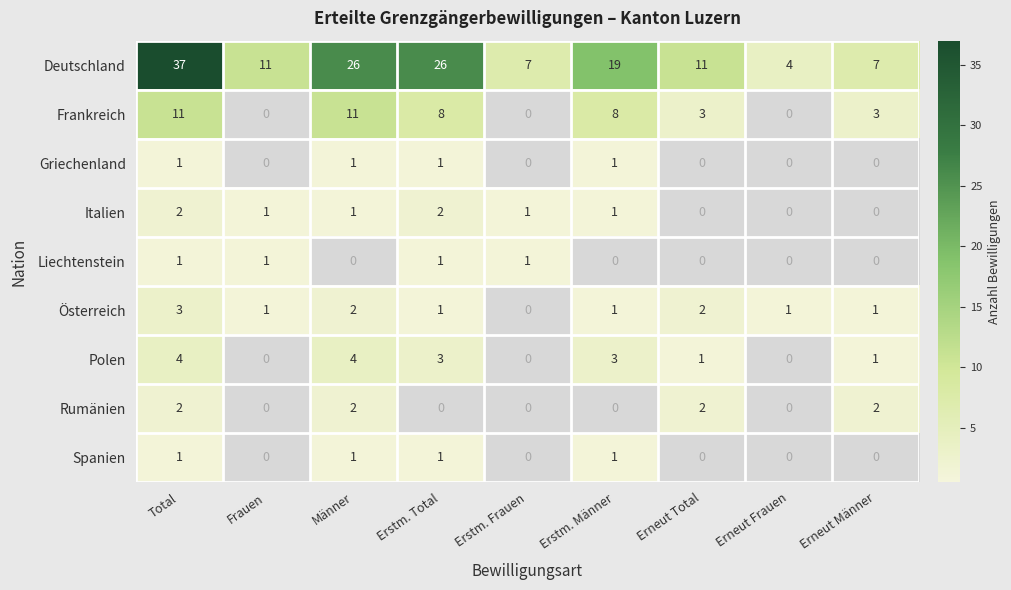

What is the difference between the maximum and minimum values in the Frankreich series?

11